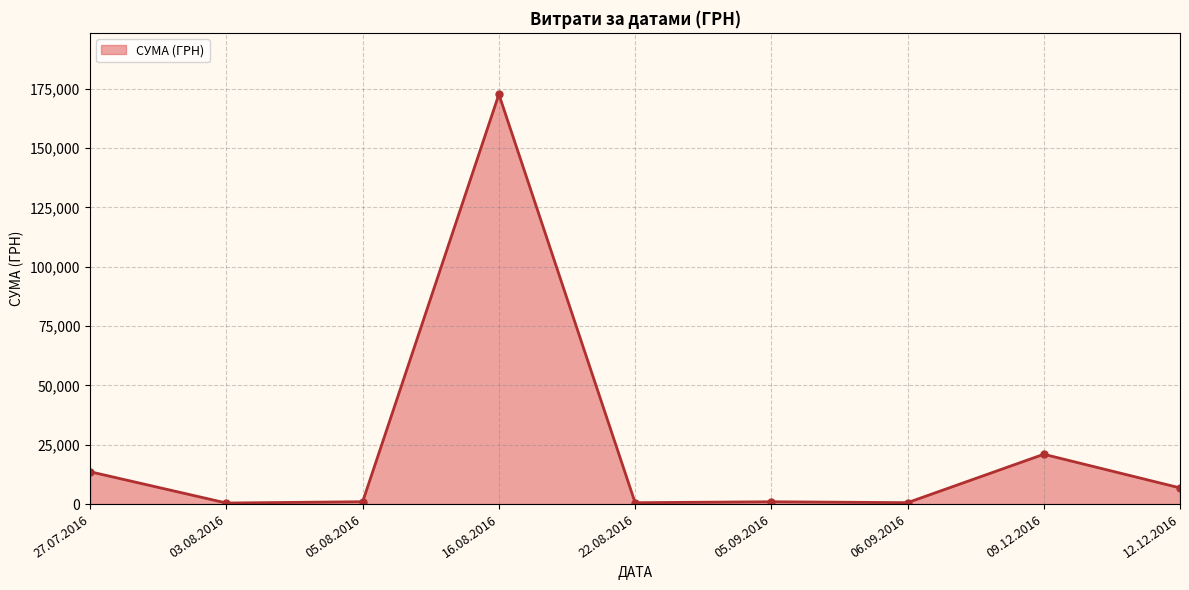

Where is the first local maximum?

16.08.2016